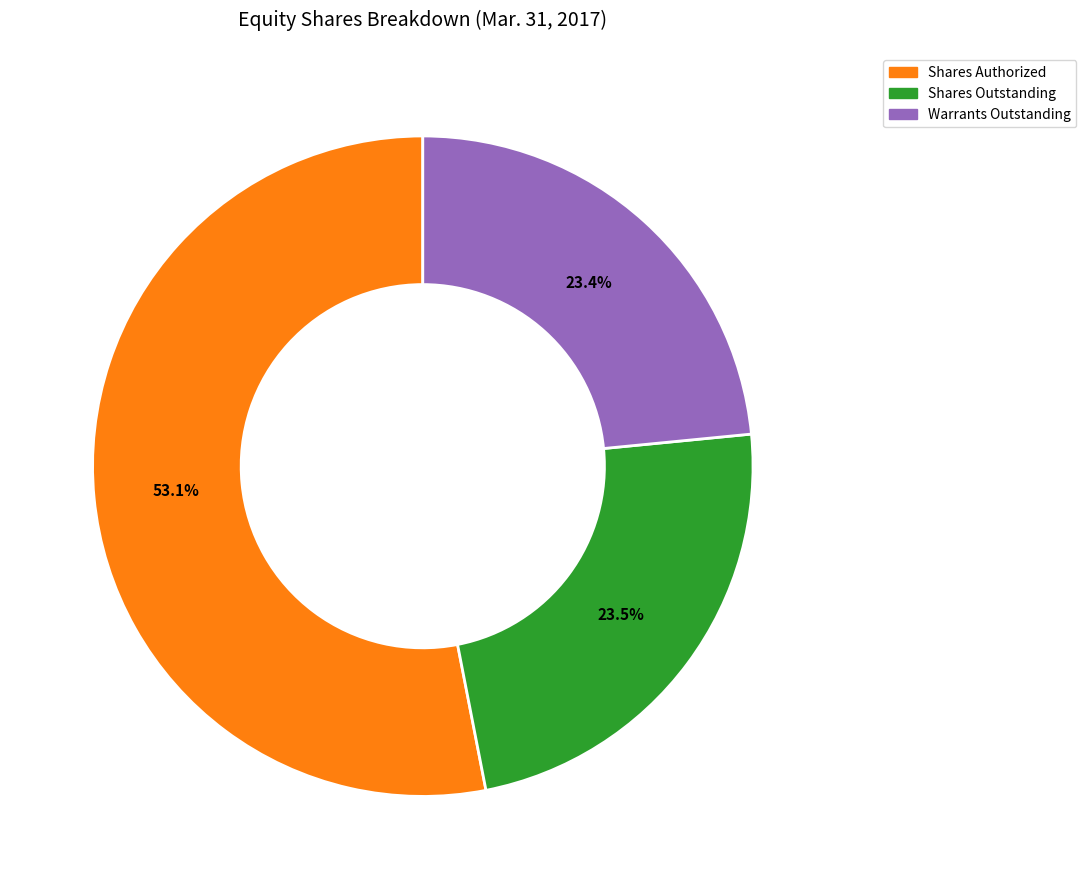

Count the number of slices in the pie.

3